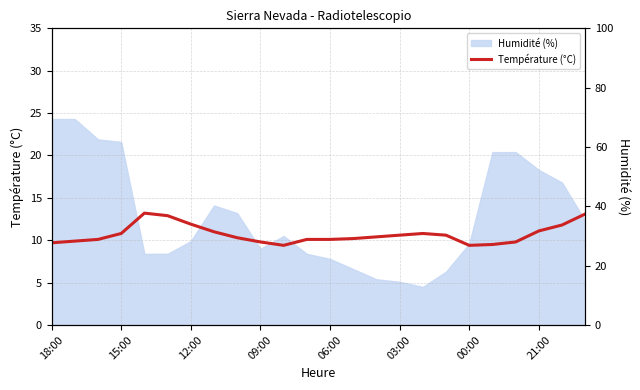

Reading left to right, extract all data points from this chart.

9.7	9.9	10.1	10.8	13.2	12.9	11.9	11.0	10.3	9.8	9.4	10.1	10.1	10.2	10.4	10.6	10.8	10.6	9.4	9.5	9.8	11.1	11.8	13.1